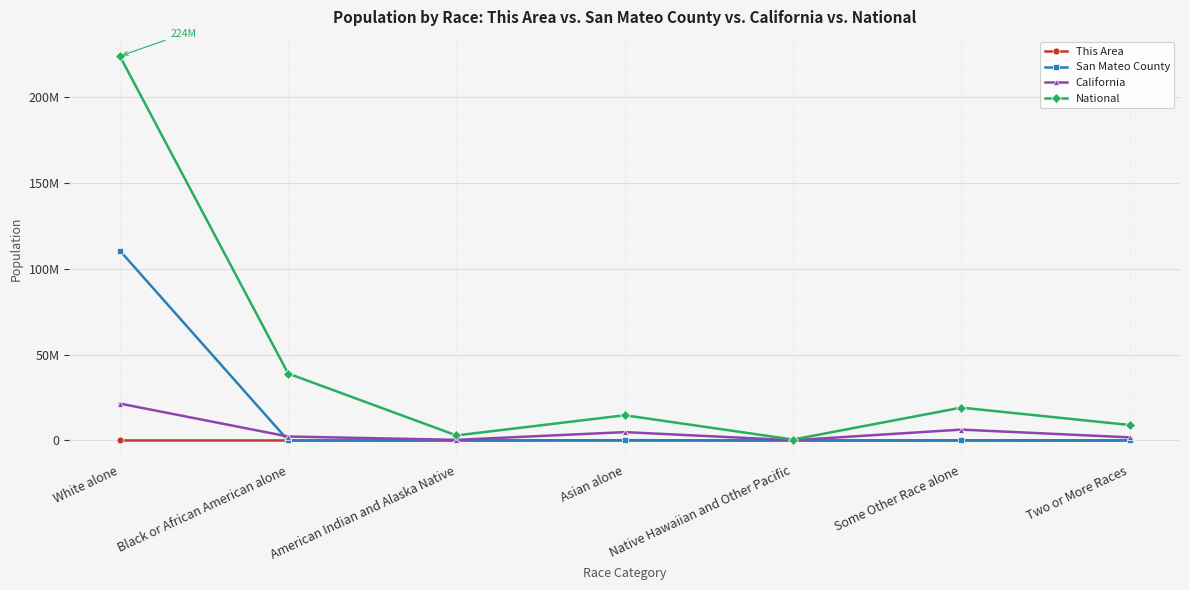

Rank the series by their maximum value, from highest to lowest.

National, San Mateo County, California, This Area